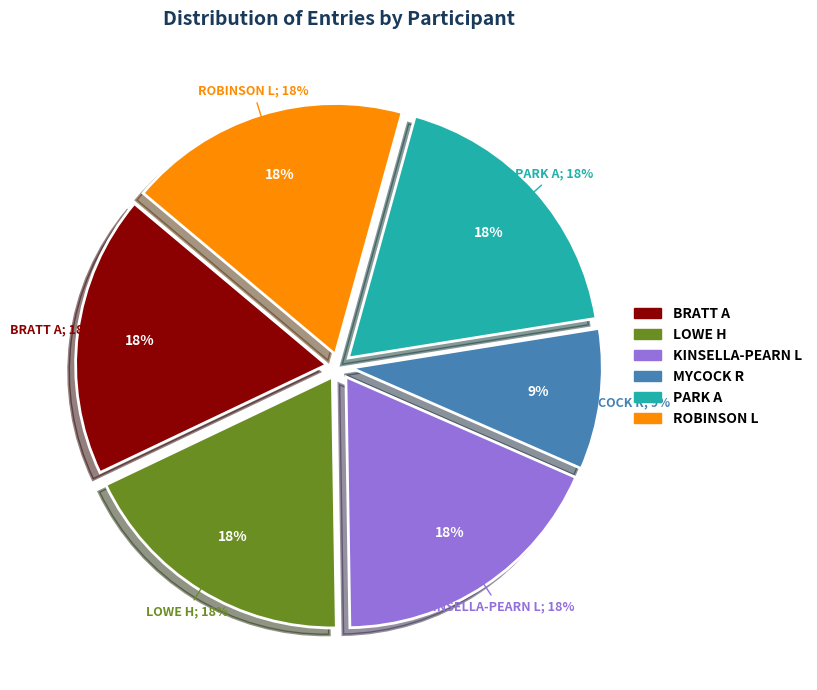

Is it true that LOWE H is 31% of the pie?

False